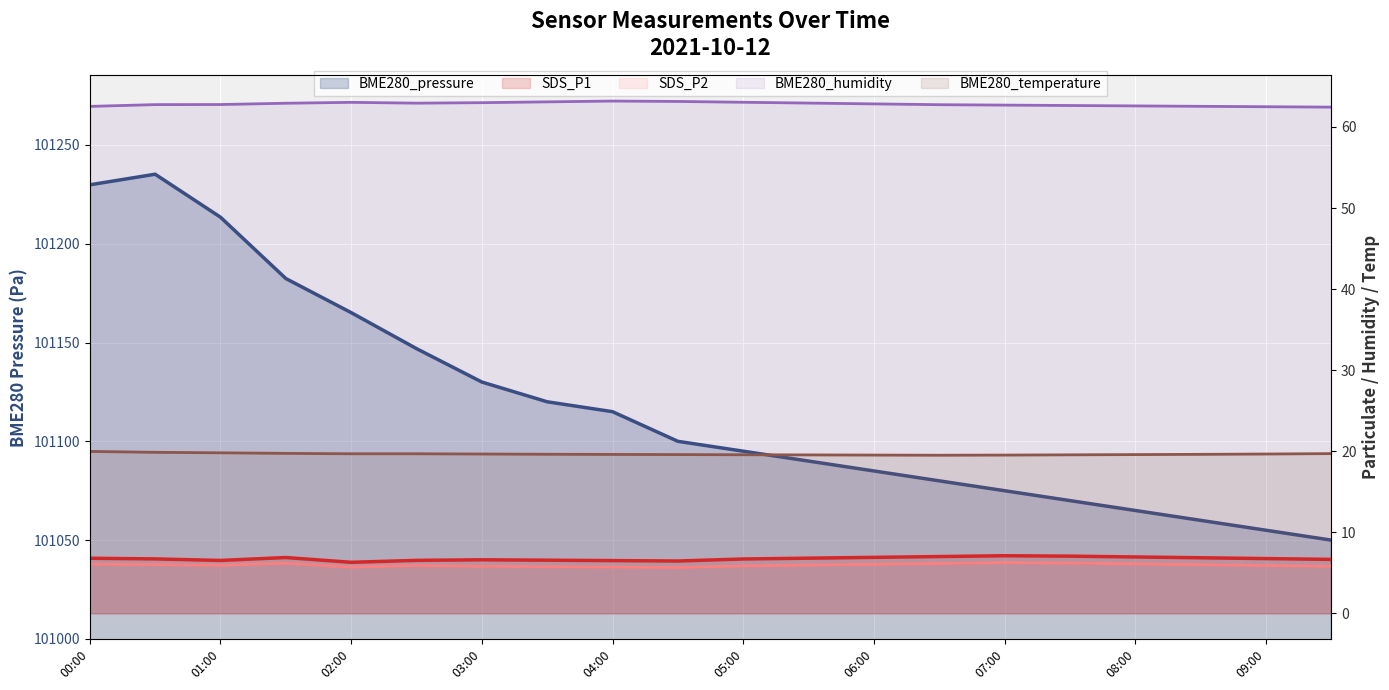

True or false: BME280_temperature and SDS_P2 cross at least once.

False